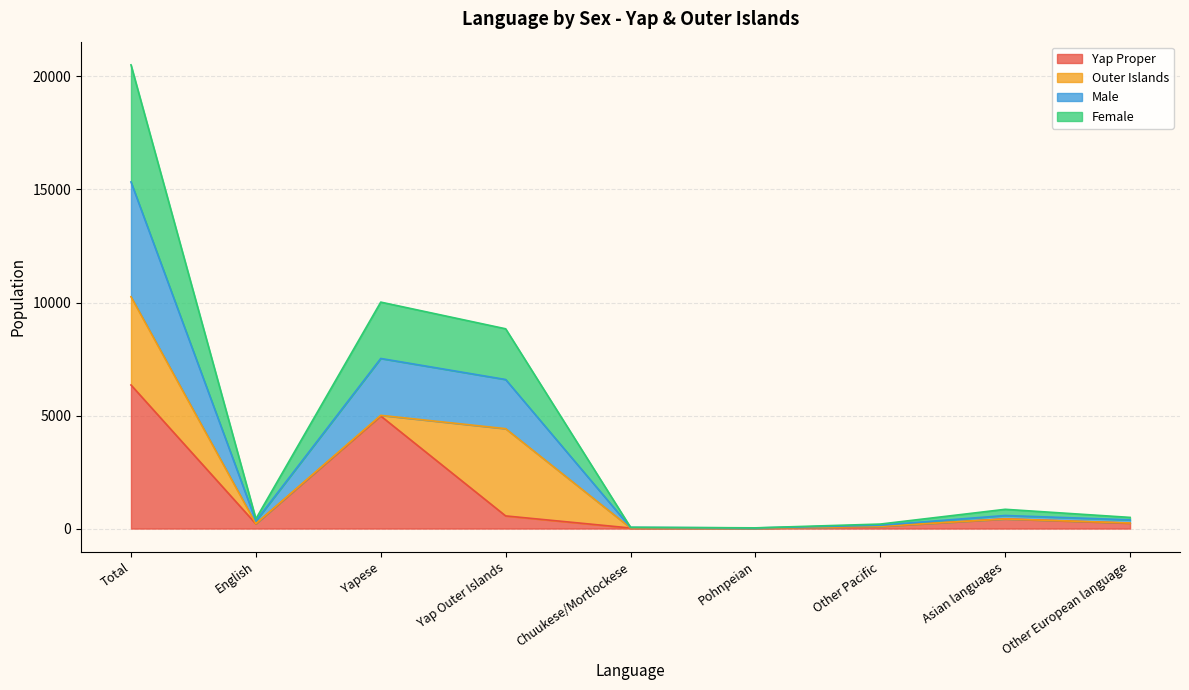

Reading left to right, list all the values displayed in this chart.

Yap & OIs Total: 10257	215	5009	4419	29	16	97	426	247
Yap Proper: 6352	208	4980	560	25	15	96	426	238
Male: 15335	335	7525	6594	51	27	148	578	386
Female: 20514	430	10018	8838	58	32	199	852	494